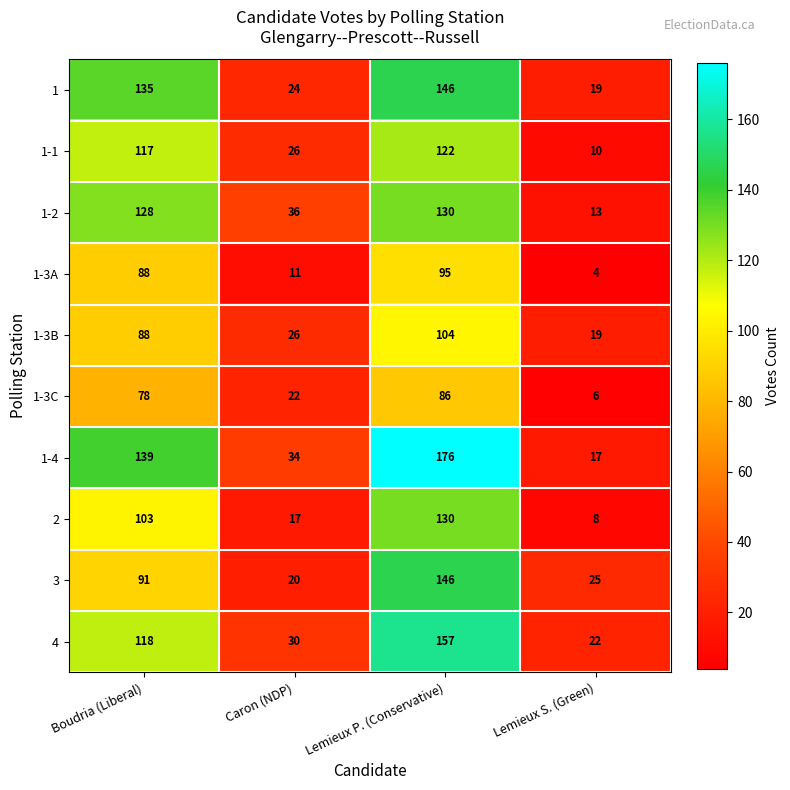

Between Boudria (Liberal) and Lemieux P. (Conservative), which series saw the biggest shift?

3